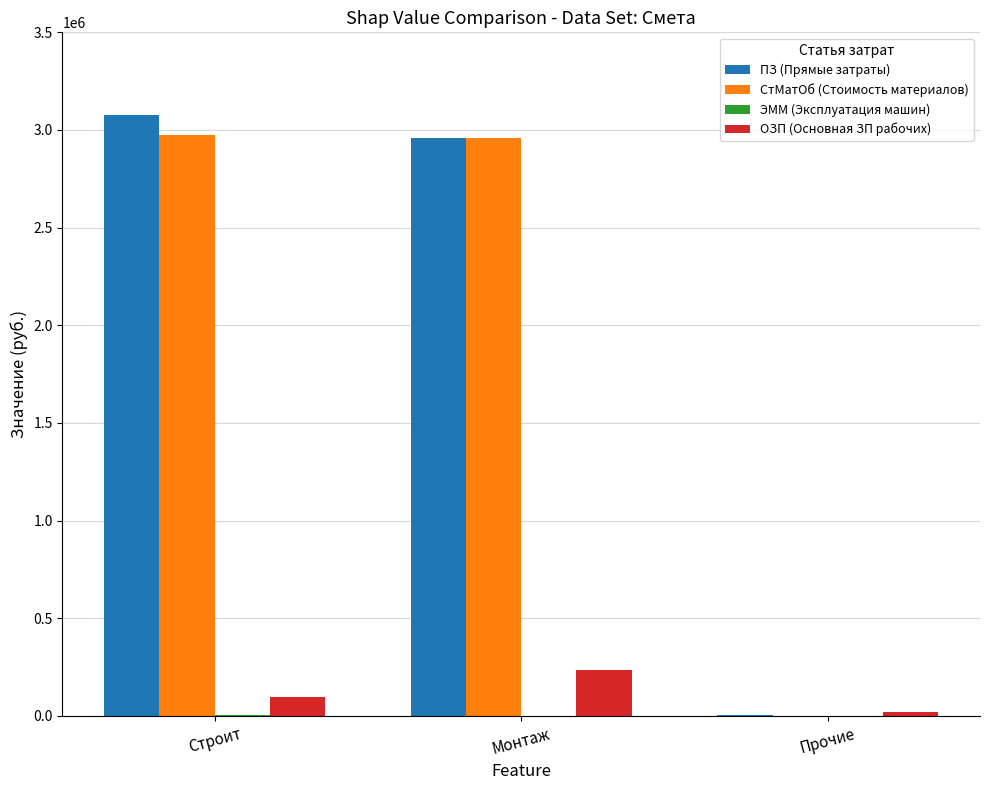

At which label does ОЗП (Основная ЗП рабочих) reach its peak?

Монтаж